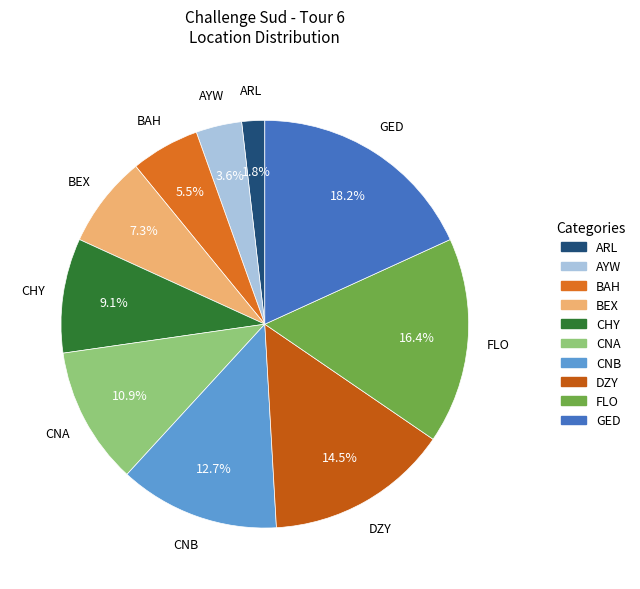

Which slice is the smallest?

ARL